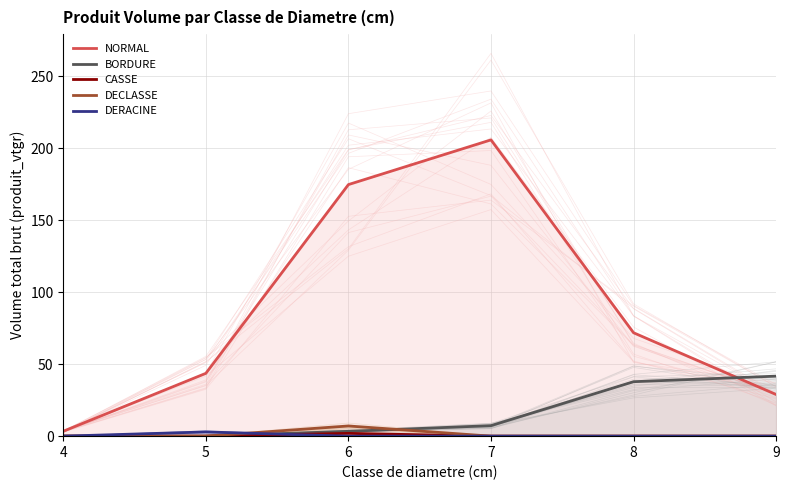

How many values in DECLASSE are above zero?

1